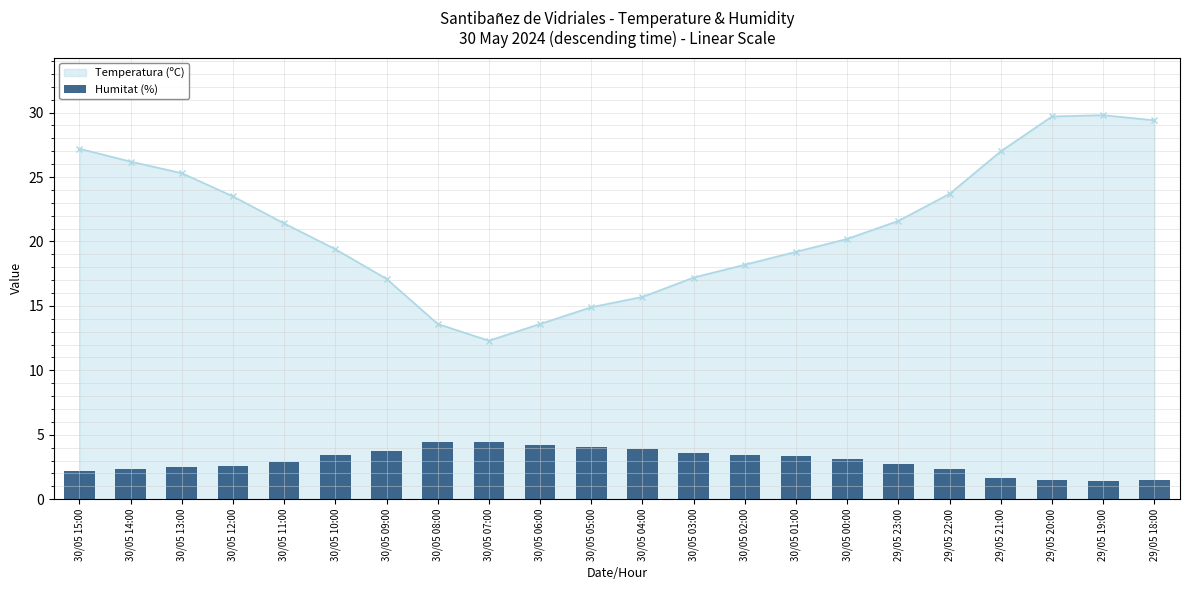

Where is the data nearest to the value 2?

30/05 15:00